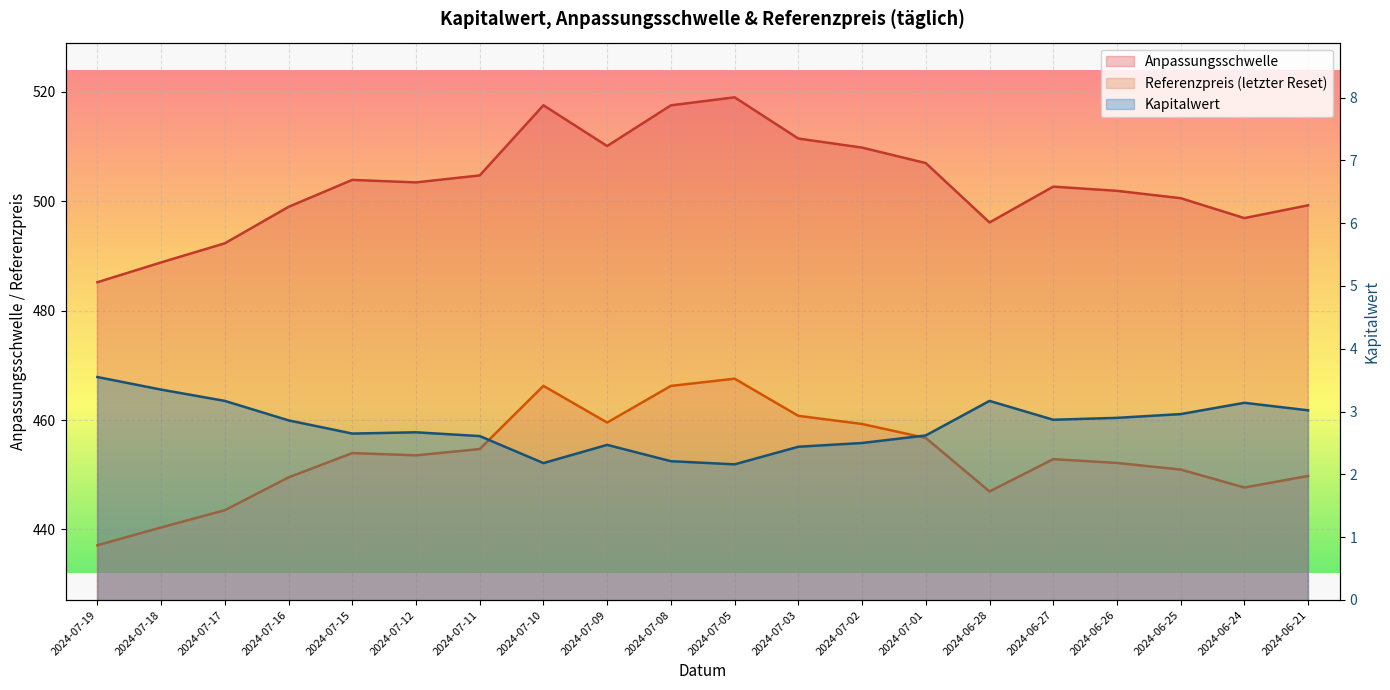

What position from the left is 2024-07-11?

7